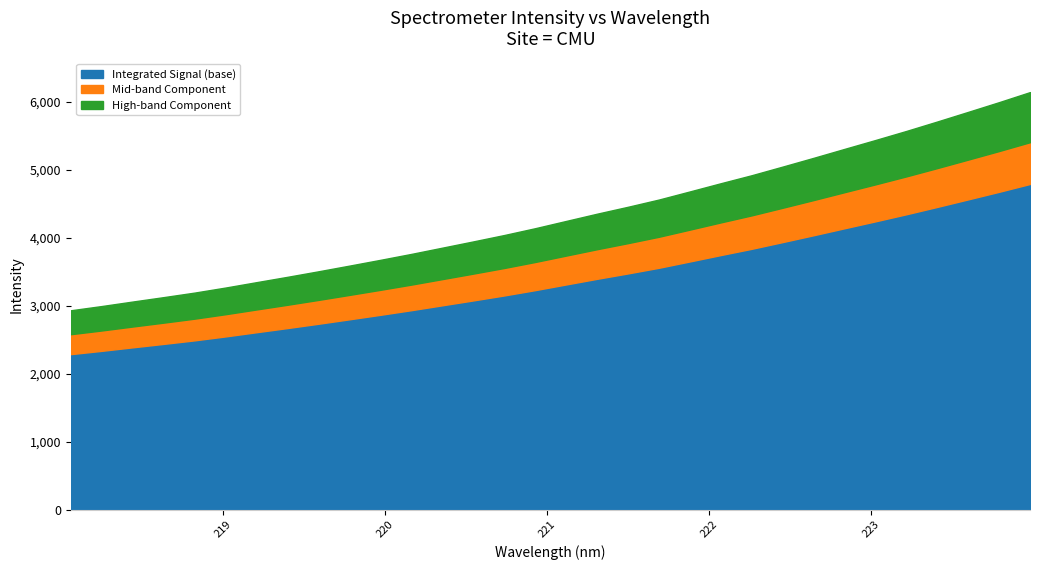

Approximately how many times larger is the value at 218.2508 compared to 219.0156?

0.9